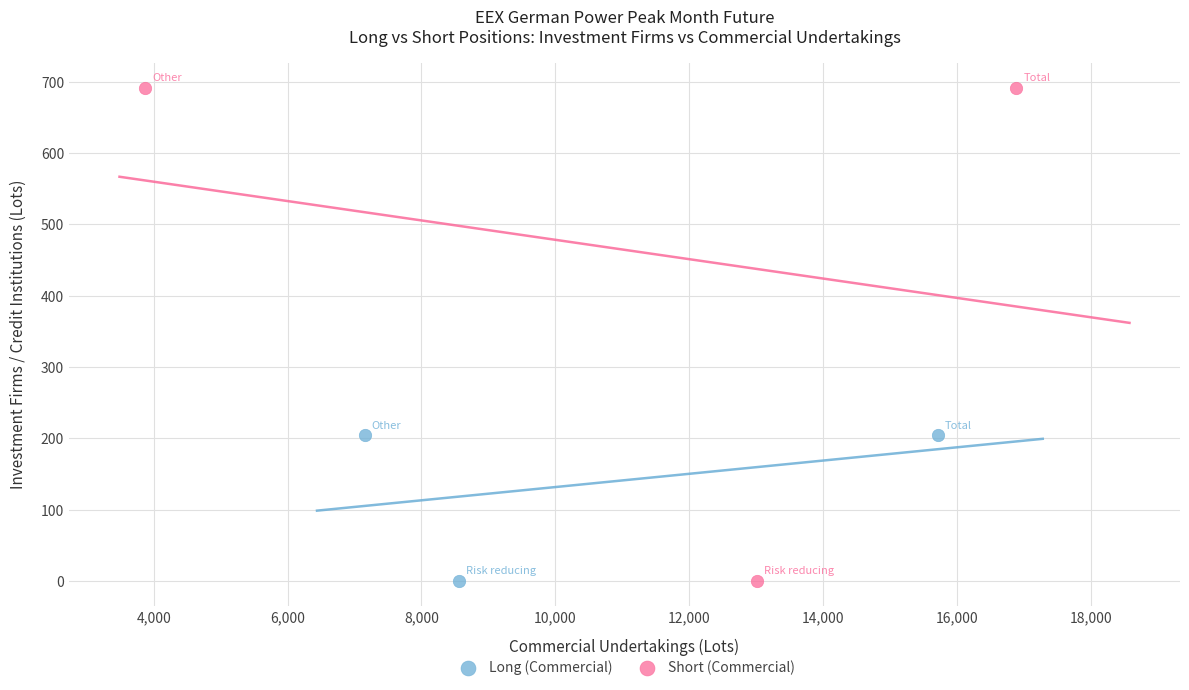

Which series contains the highest Y value?

Short (Commercial)